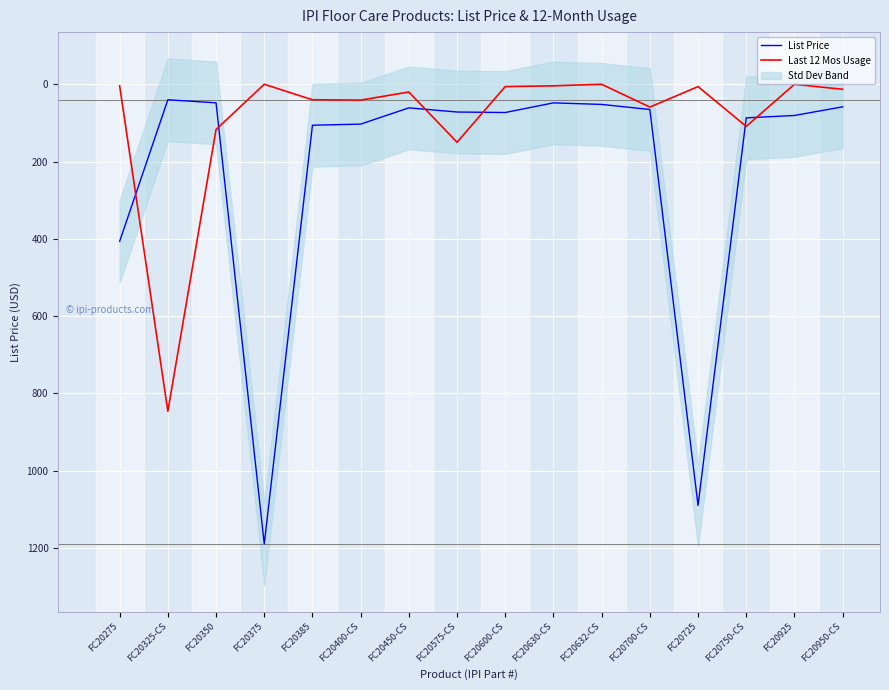

How many interior local peaks does the Last 12 Mos Usage series have?

5